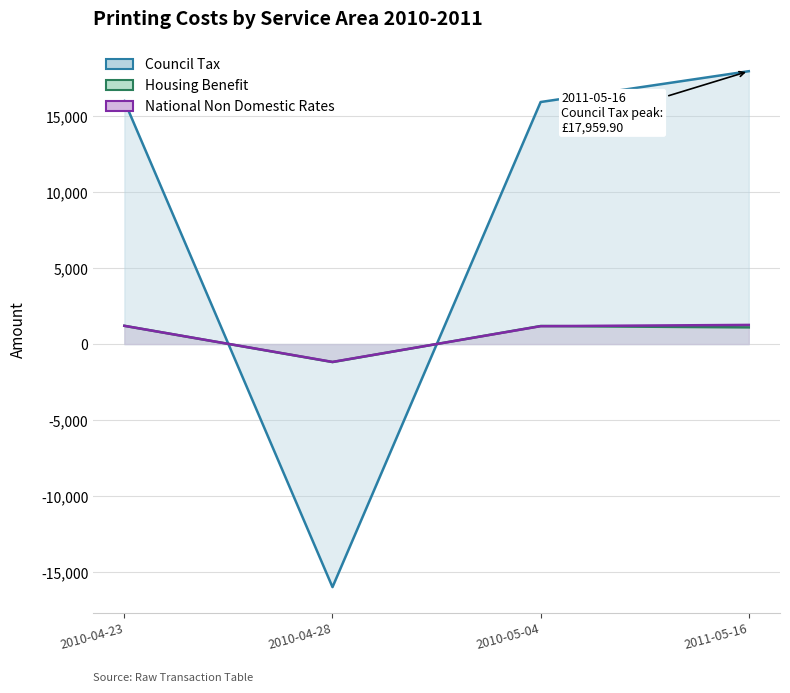

What is the total value across all series at 2010-05-04?

18294.8